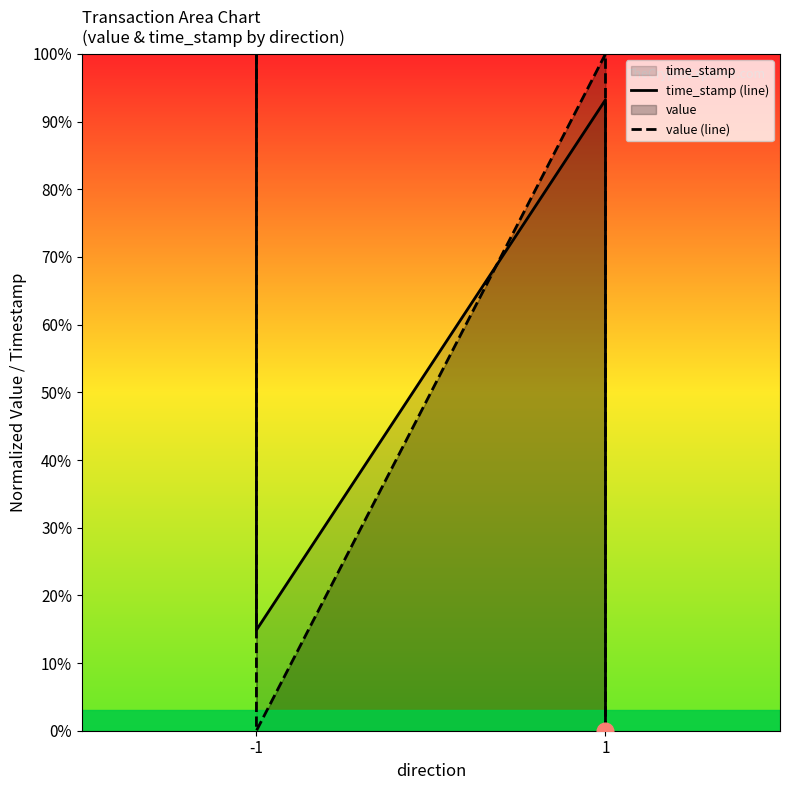

Count the number of data series in this chart.

2